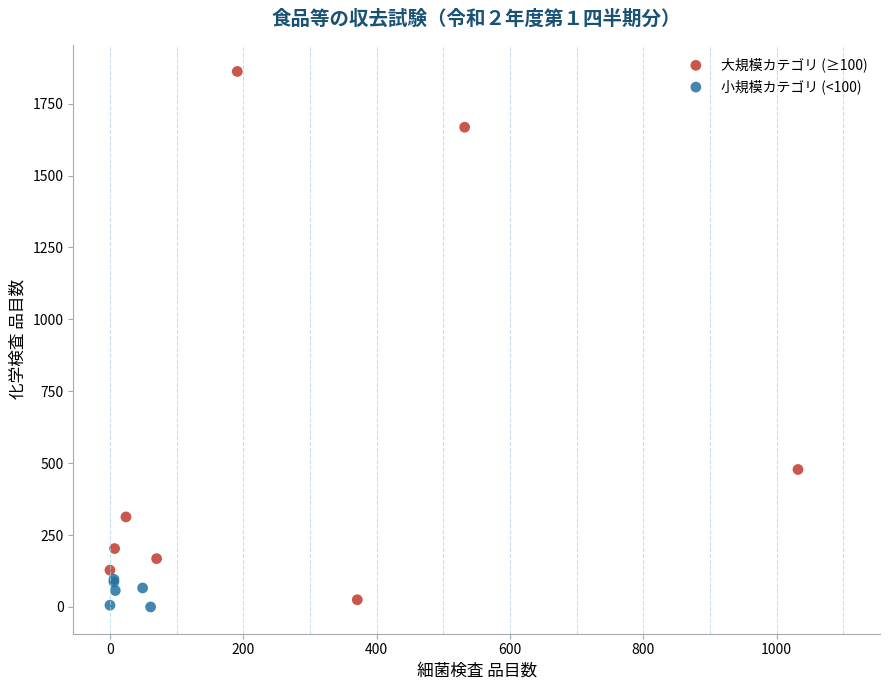

Which series reaches the maximum Y coordinate?

大規模カテゴリ (≥100)